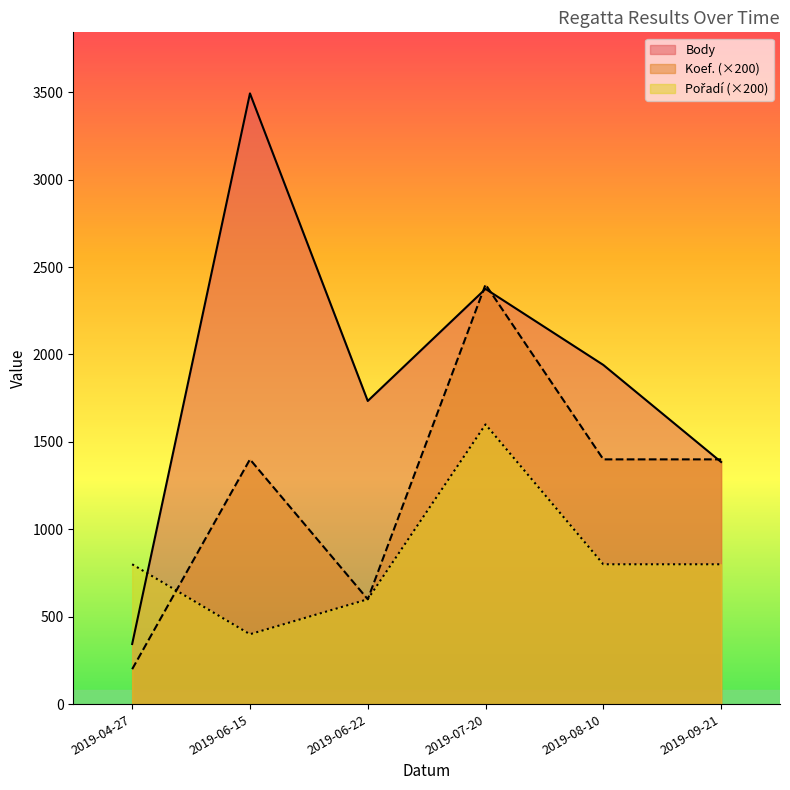

True or false: Koef. has a value of 298 at 2019-06-22.

False